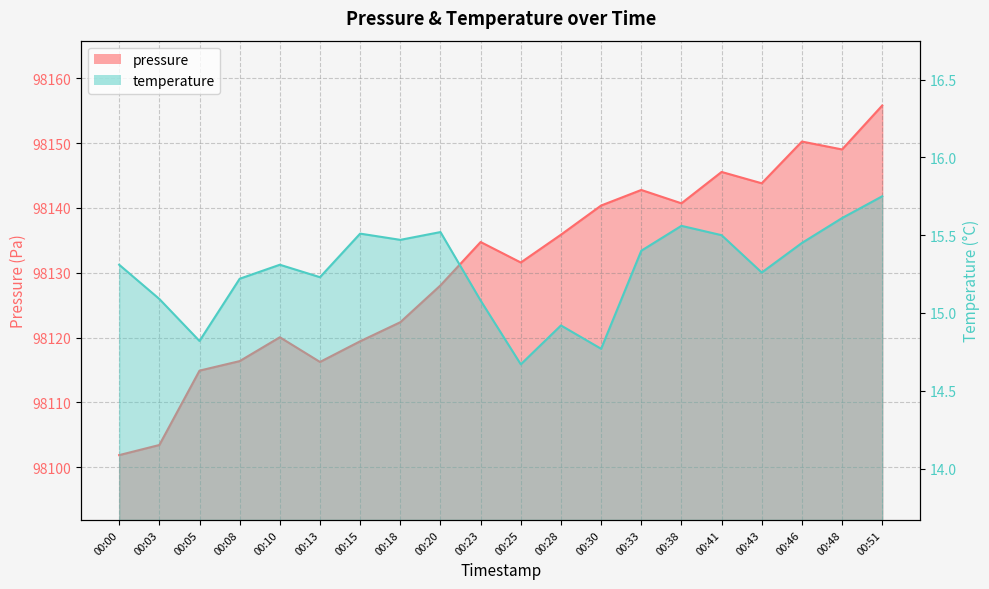

True or false: pressure has a value of 39371.5 at 00:46.

False